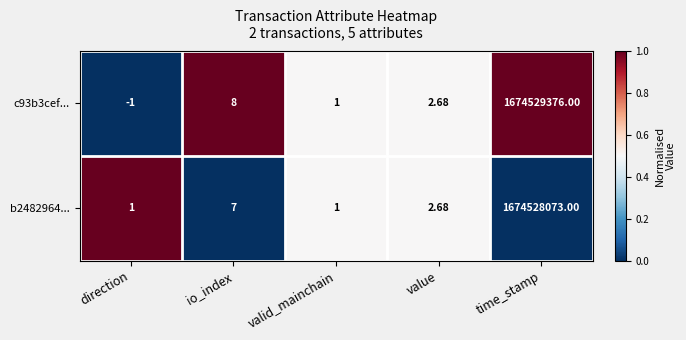

List the series in order of their peak value, lowest first.

b2482964..., c93b3cef...